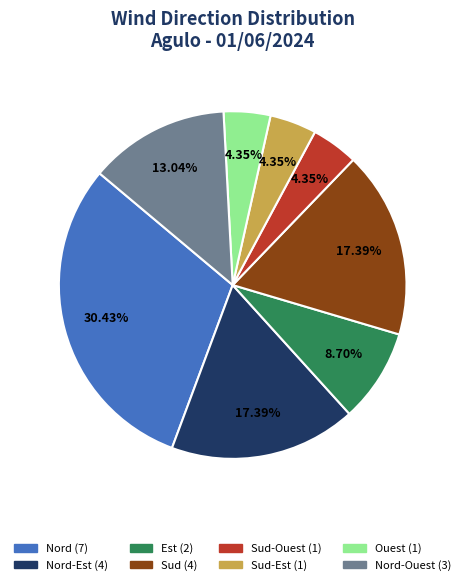

Does any single category account for the majority?

No